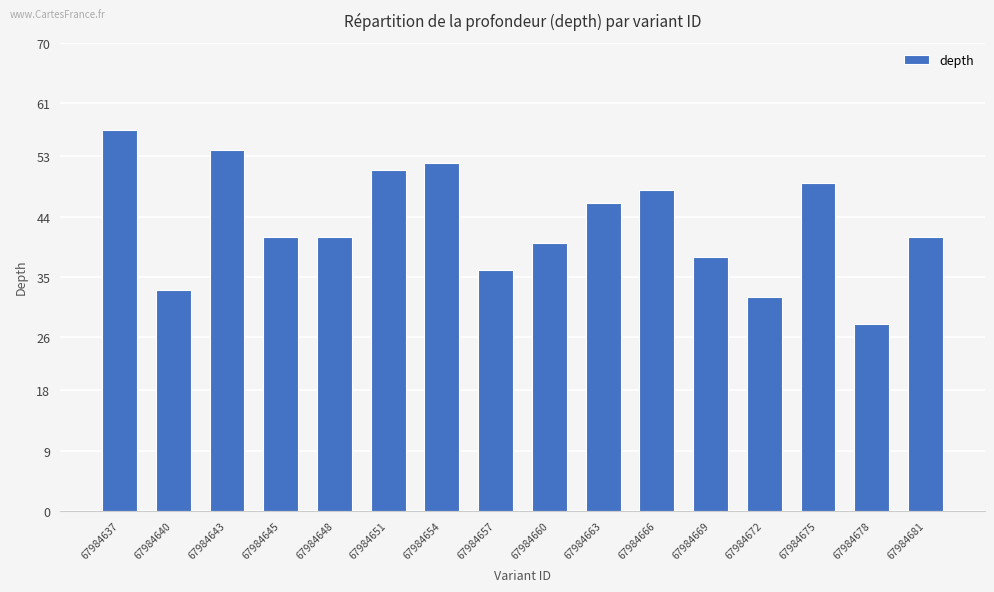

Which category has the lowest value across all series?

67984678